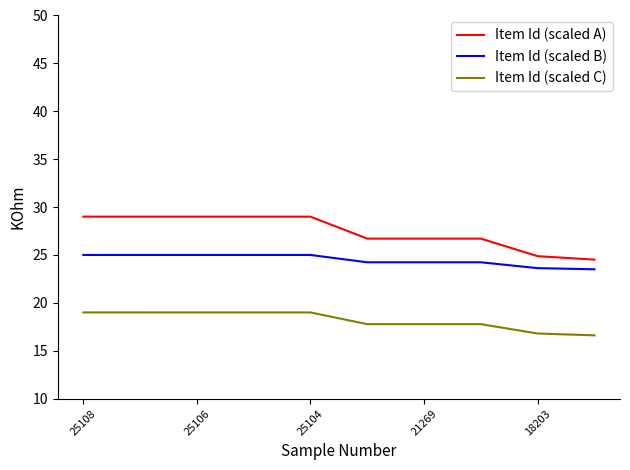

How many Item Id (scaled A) values are between 26 and 28?

3